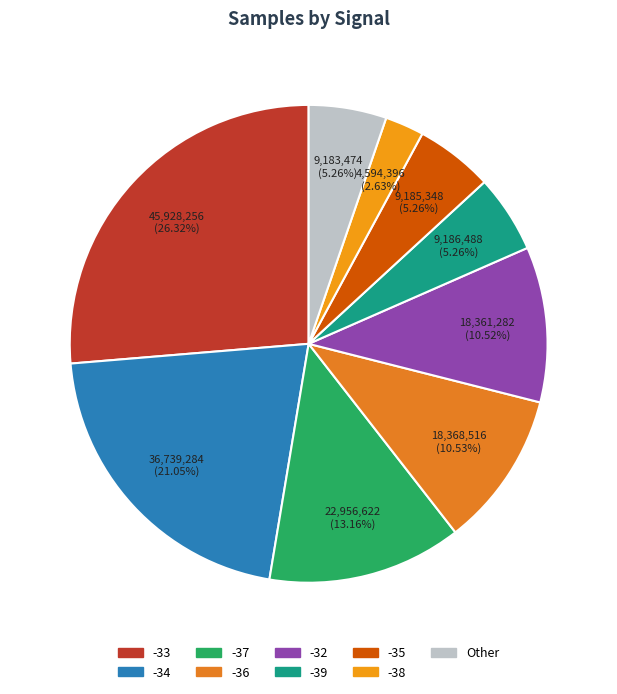

How many slices are in this pie chart?

9